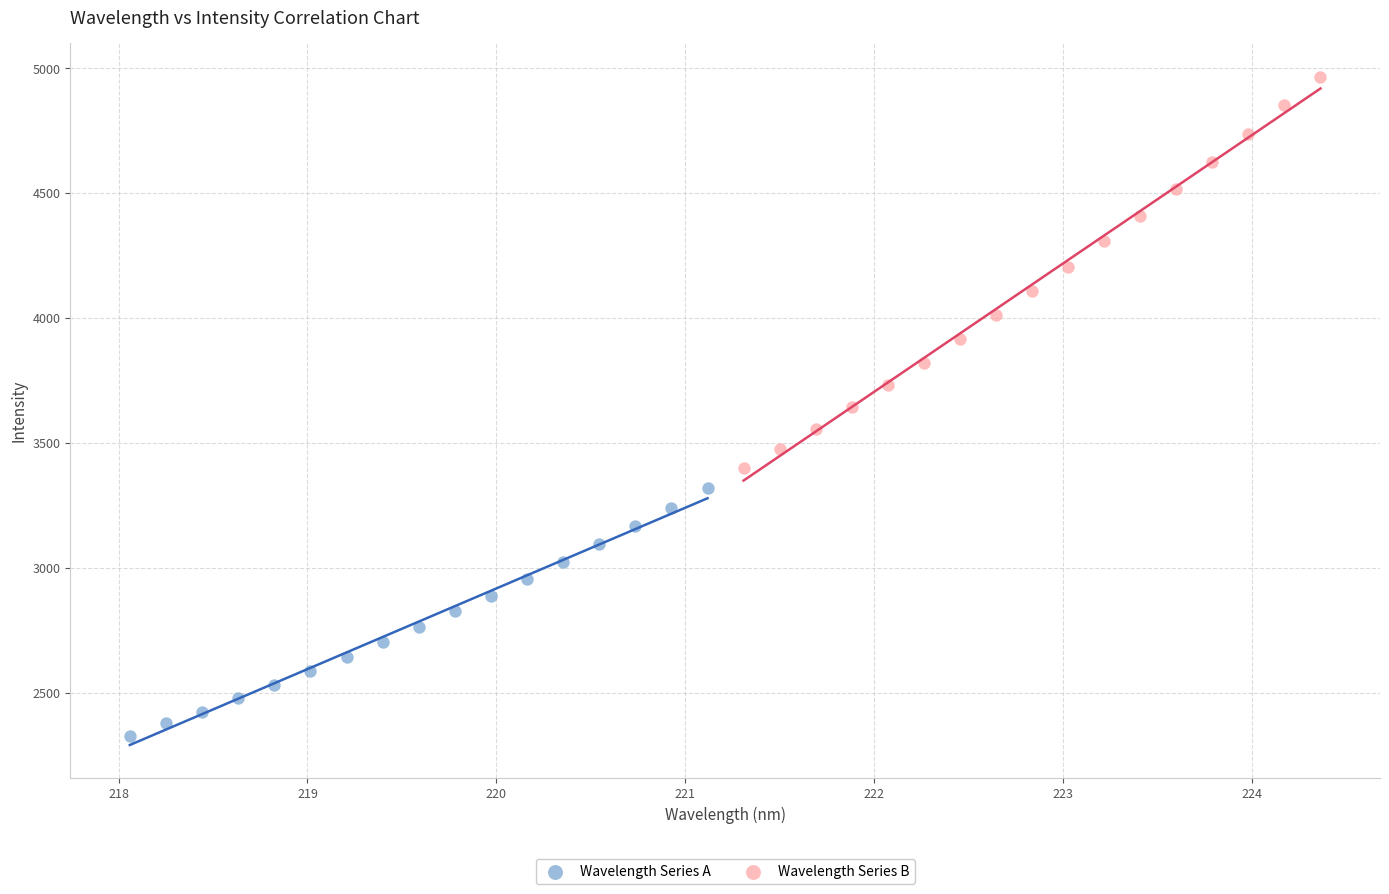

Which series contains the lowest Y value?

Wavelength Series A